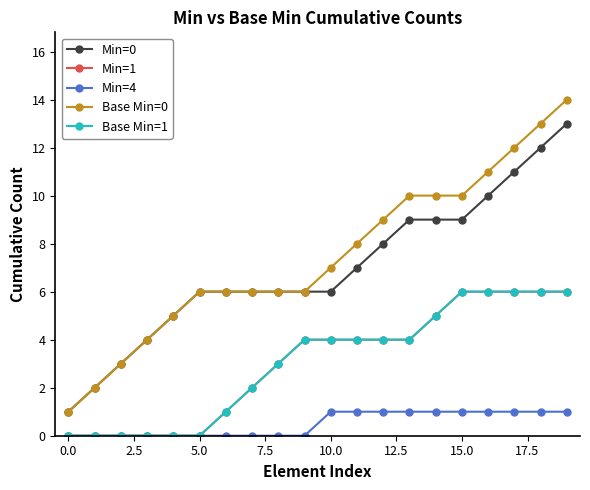

Does the chart have visible grid lines?

No